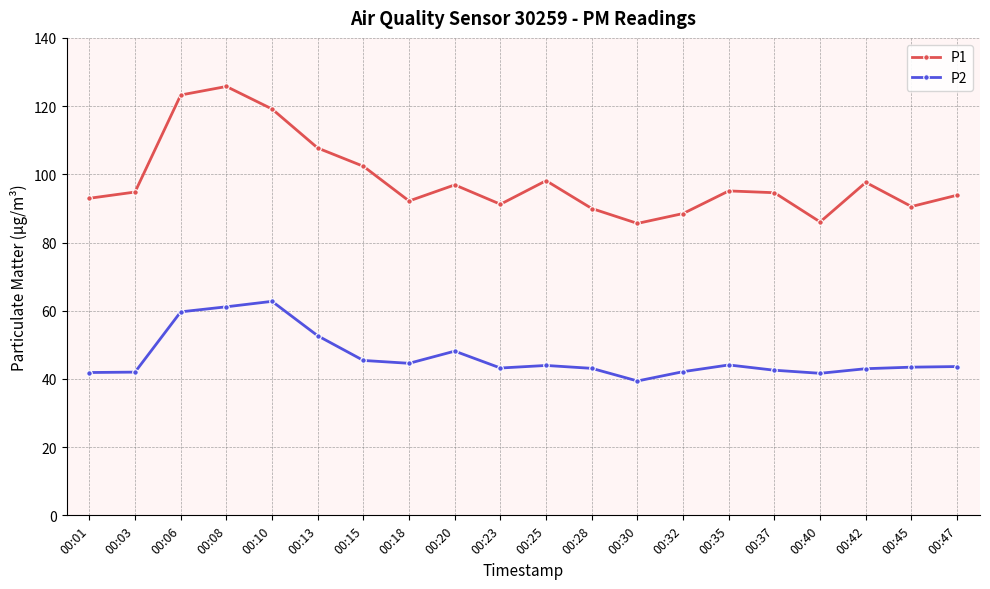

How many interior local peaks does the P1 series have?

5